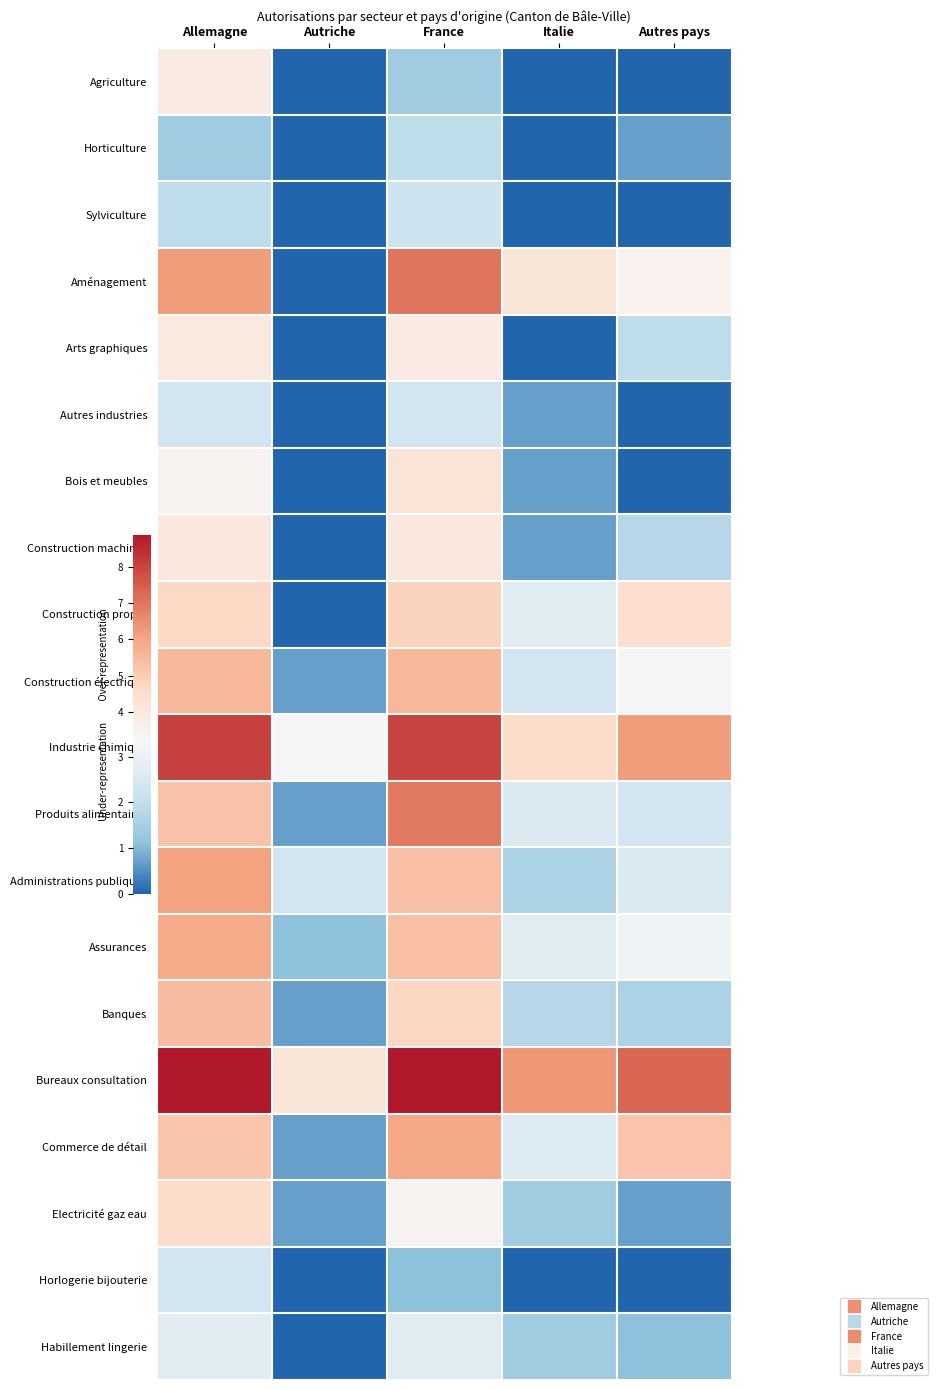

Reading left to right, transcribe all the data shown in this chart.

Agriculture: Allemagne=3.8	Autriche=0.0	France=1.4	Italie=0.0	Autres pays=0.0
Horticulture: Allemagne=1.4	Autriche=0.0	France=1.9	Italie=0.0	Autres pays=0.7
Sylviculture: Allemagne=1.9	Autriche=0.0	France=2.2	Italie=0.0	Autres pays=0.0
Aménagement: Allemagne=6.2	Autriche=0.0	France=7.0	Italie=4.1	Autres pays=3.6
Arts graphiques: Allemagne=3.9	Autriche=0.0	France=3.8	Italie=0.0	Autres pays=1.9
Autres industries: Allemagne=2.3	Autriche=0.0	France=2.3	Italie=0.7	Autres pays=0.0
Bois et meubles: Allemagne=3.6	Autriche=0.0	France=4.1	Italie=0.7	Autres pays=0.0
Construction machines: Allemagne=4.0	Autriche=0.0	France=4.0	Italie=0.7	Autres pays=1.8
Construction propre: Allemagne=4.7	Autriche=0.0	France=4.8	Italie=2.7	Autres pays=4.4
Construction électrique: Allemagne=5.5	Autriche=0.7	France=5.5	Italie=2.3	Autres pays=3.3
Industrie chimique: Allemagne=8.1	Autriche=3.4	France=8.0	Italie=4.5	Autres pays=6.2
Produits alimentaires: Allemagne=5.3	Autriche=0.7	France=7.0	Italie=2.6	Autres pays=2.3
Administrations publiques: Allemagne=6.1	Autriche=2.3	France=5.3	Italie=1.6	Autres pays=2.6
Assurances: Allemagne=5.9	Autriche=1.1	France=5.4	Italie=2.7	Autres pays=3.2
Banques: Allemagne=5.4	Autriche=0.7	France=4.7	Italie=1.8	Autres pays=1.6
Bureaux consultation: Allemagne=8.9	Autriche=4.1	France=8.9	Italie=6.3	Autres pays=7.3
Commerce de détail: Allemagne=5.2	Autriche=0.7	France=6.0	Italie=2.6	Autres pays=5.2
Electricité gaz eau: Allemagne=4.5	Autriche=0.7	France=3.6	Italie=1.4	Autres pays=0.7
Horlogerie bijouterie: Allemagne=2.3	Autriche=0.0	France=1.1	Italie=0.0	Autres pays=0.0
Habillement lingerie: Allemagne=2.8	Autriche=0.0	France=2.7	Italie=1.4	Autres pays=1.1